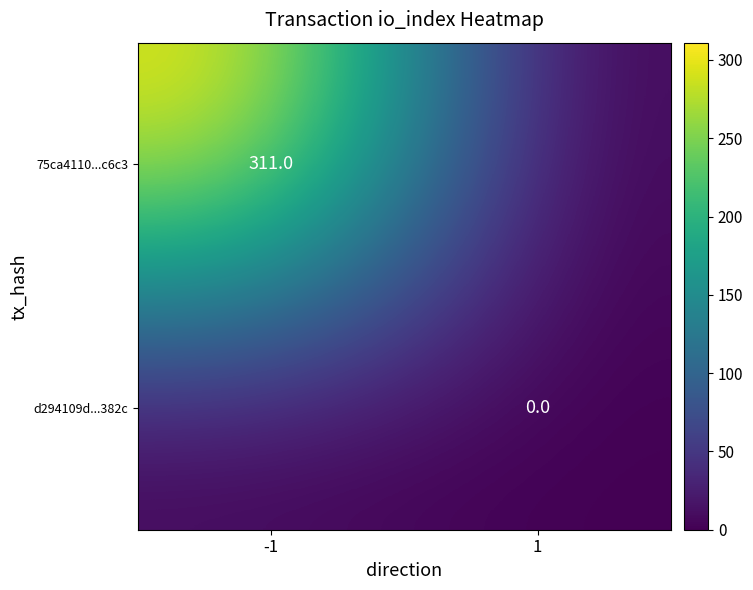

The value of 75ca4110...c6c3 at -1 is 78. True or false?

False